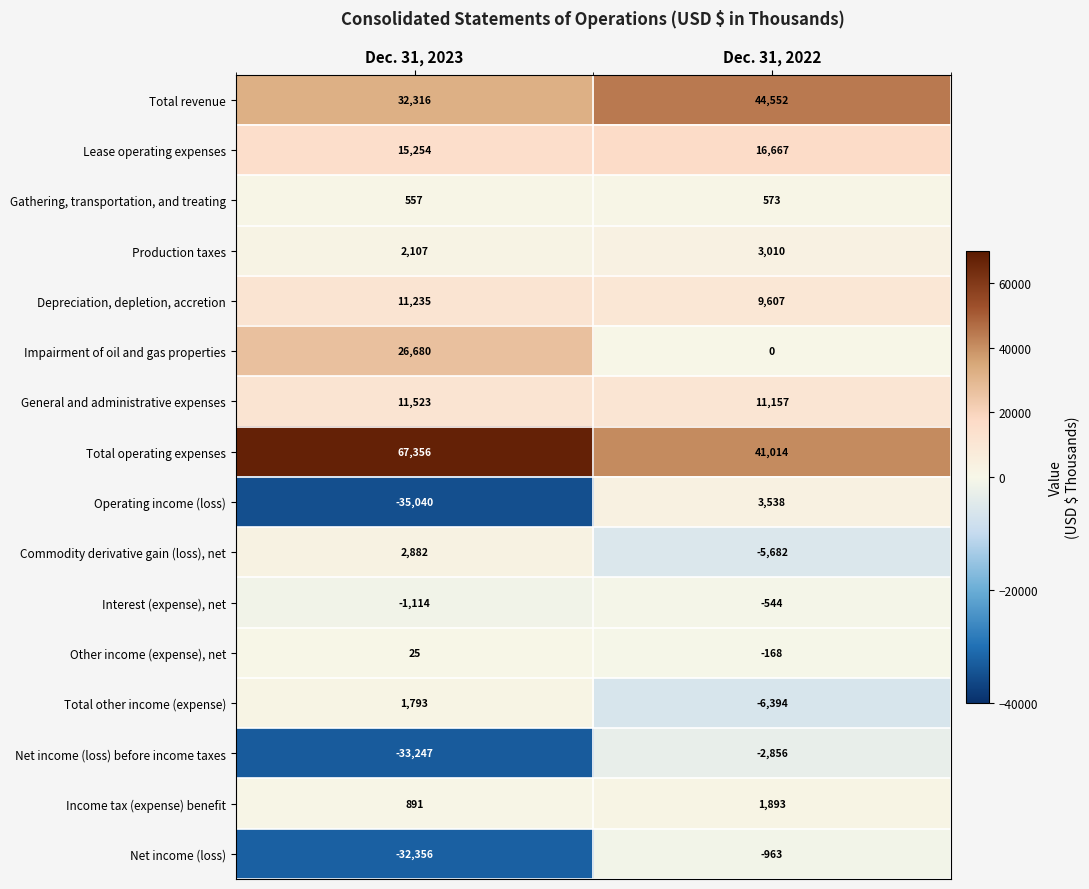

What is the sum of the Gathering, transportation, and treating values at Dec. 31, 2023 and Dec. 31, 2022?

1130